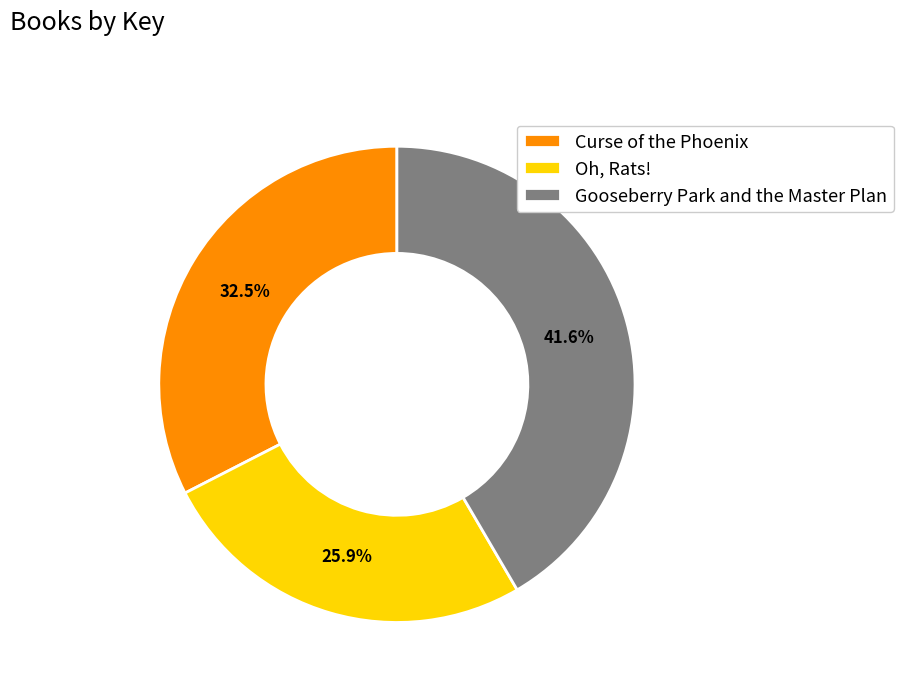

Rank the categories by value from lowest to highest.

Oh, Rats!, Curse of the Phoenix, Gooseberry Park and the Master Plan